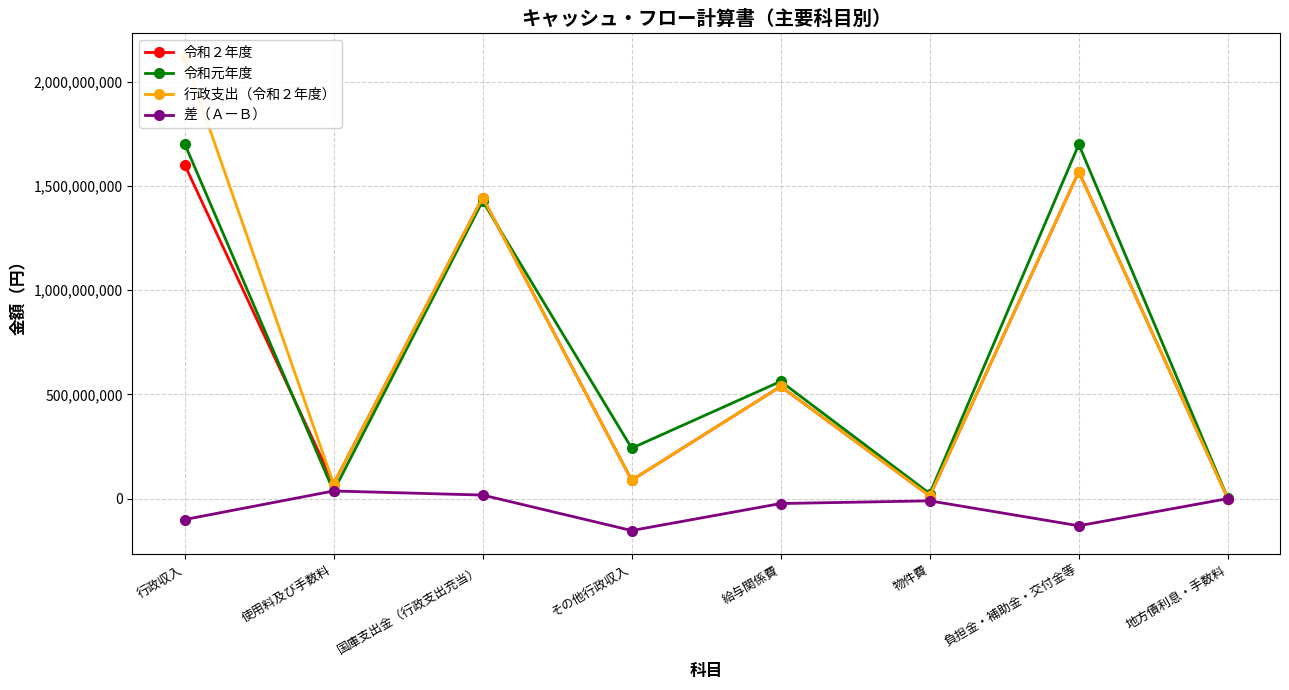

What is the total value across all series at 物件費?

36842805